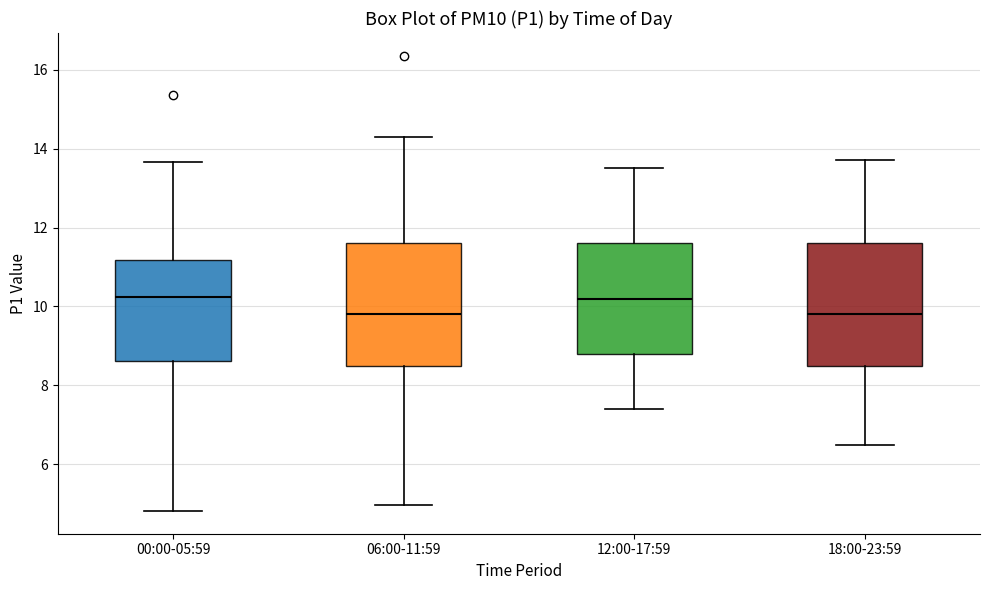

Reading left to right, transcribe this box plot: for each box, give where its median line is, the range the box spans, and where its two whiskers end, as read against the y-axis. The values are not printed on the chart, so give them approximately, as read against the axis.

00:00-05:59: median 10.2, box 8.6 to 11.2, whiskers 4.8 to 13.6
06:00-11:59: median 9.8, box 8.6 to 11.6, whiskers 5.0 to 14.4
12:00-17:59: median 10.2, box 8.8 to 11.6, whiskers 7.4 to 13.6
18:00-23:59: median 9.8, box 8.6 to 11.6, whiskers 6.6 to 13.8